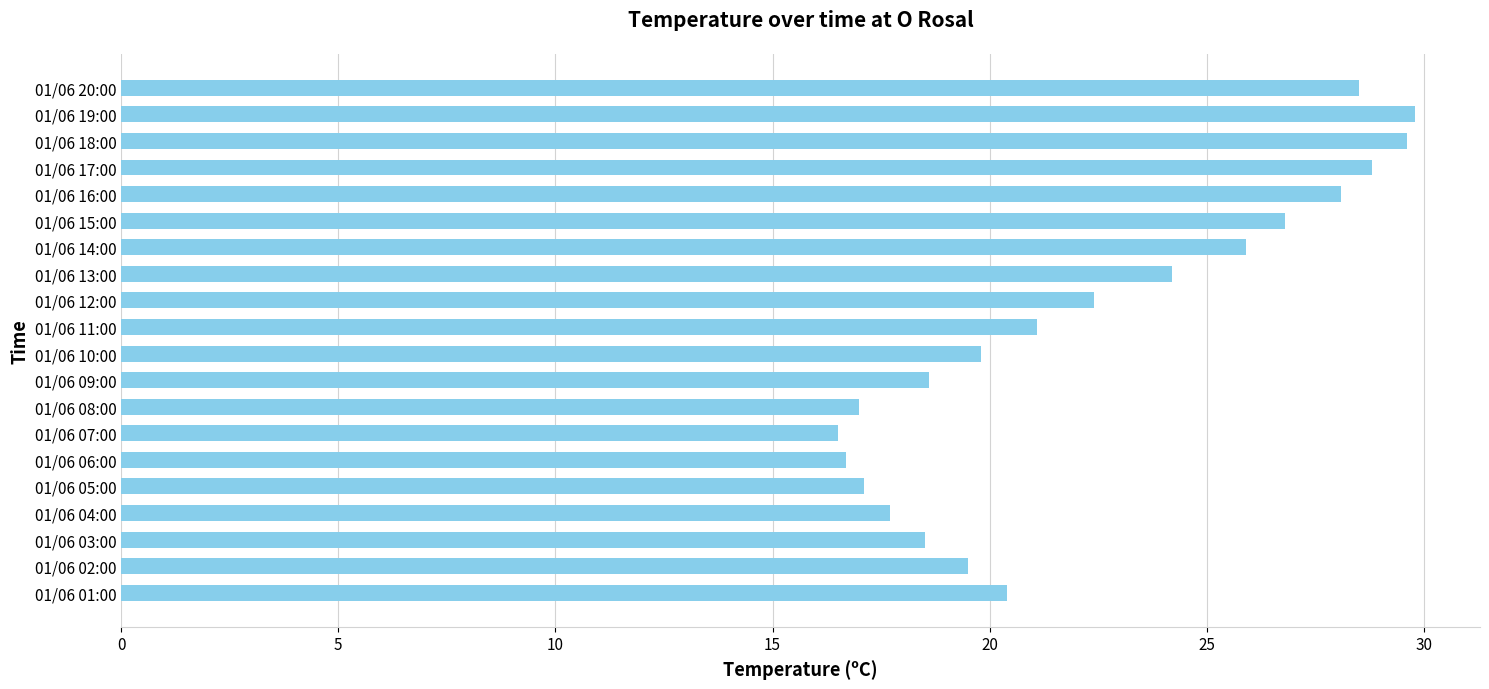

What is the change in value from 01/06 03:00 to 01/06 18:00?

+11.1